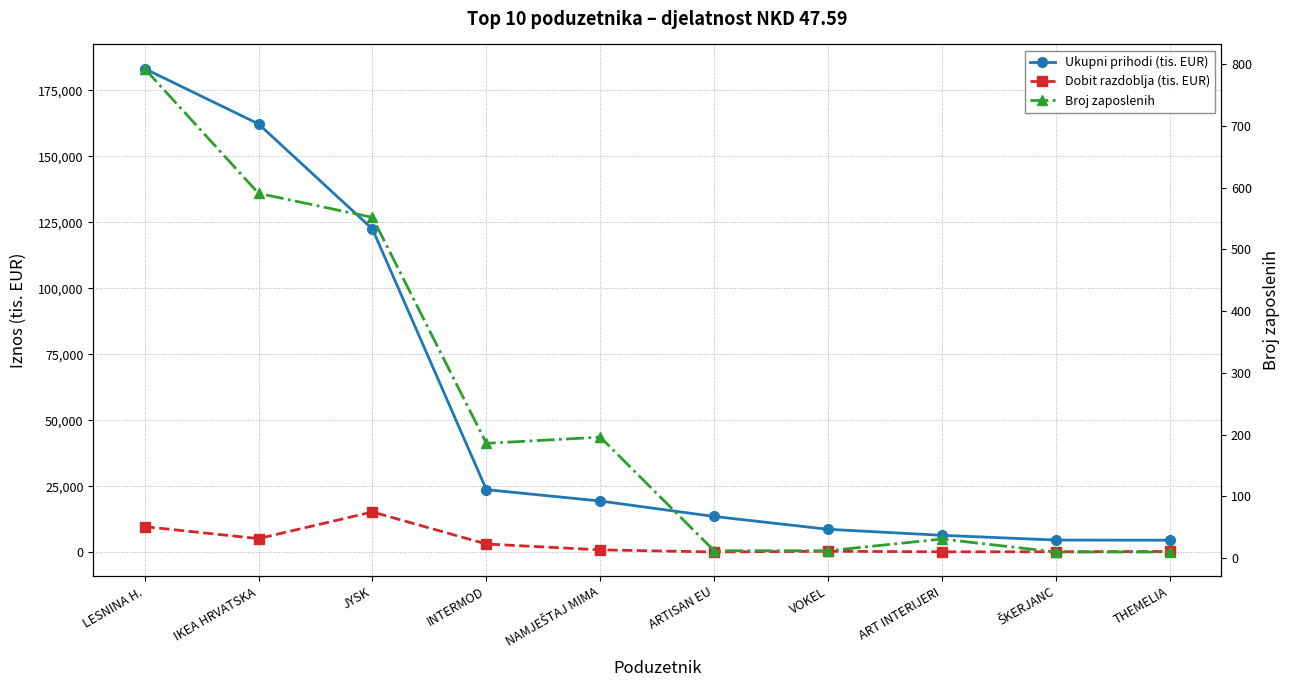

Which category has the highest value across all series?

LESNINA H.